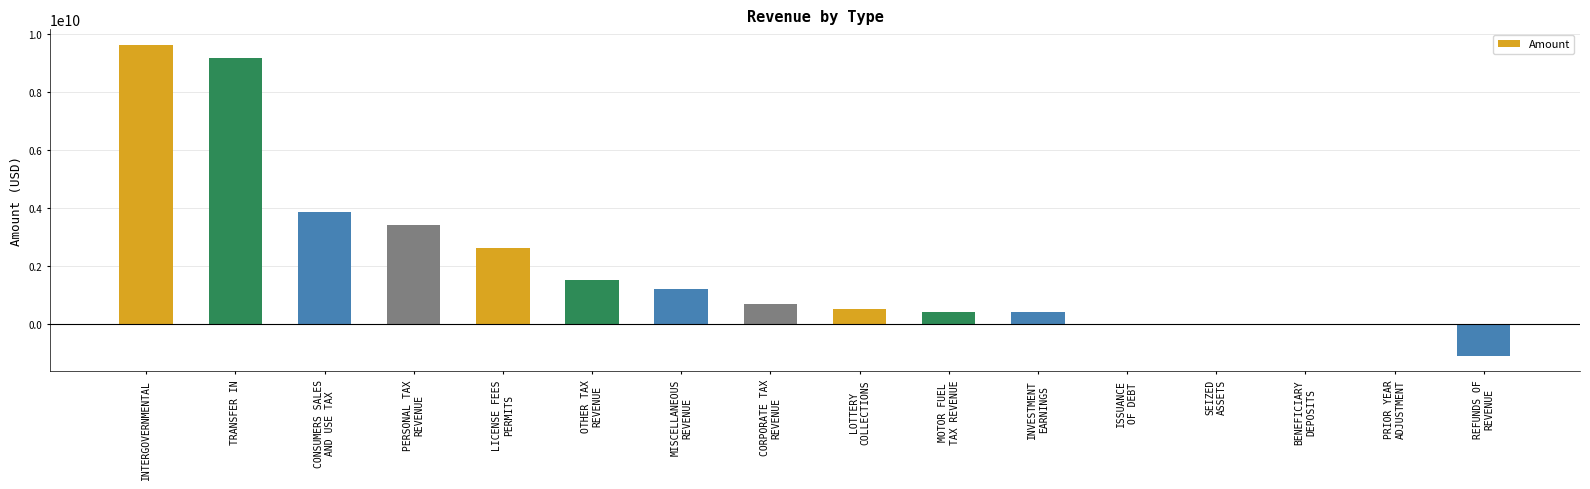

Which label corresponds to the largest value in the chart?

INTERGOVERNMENTAL